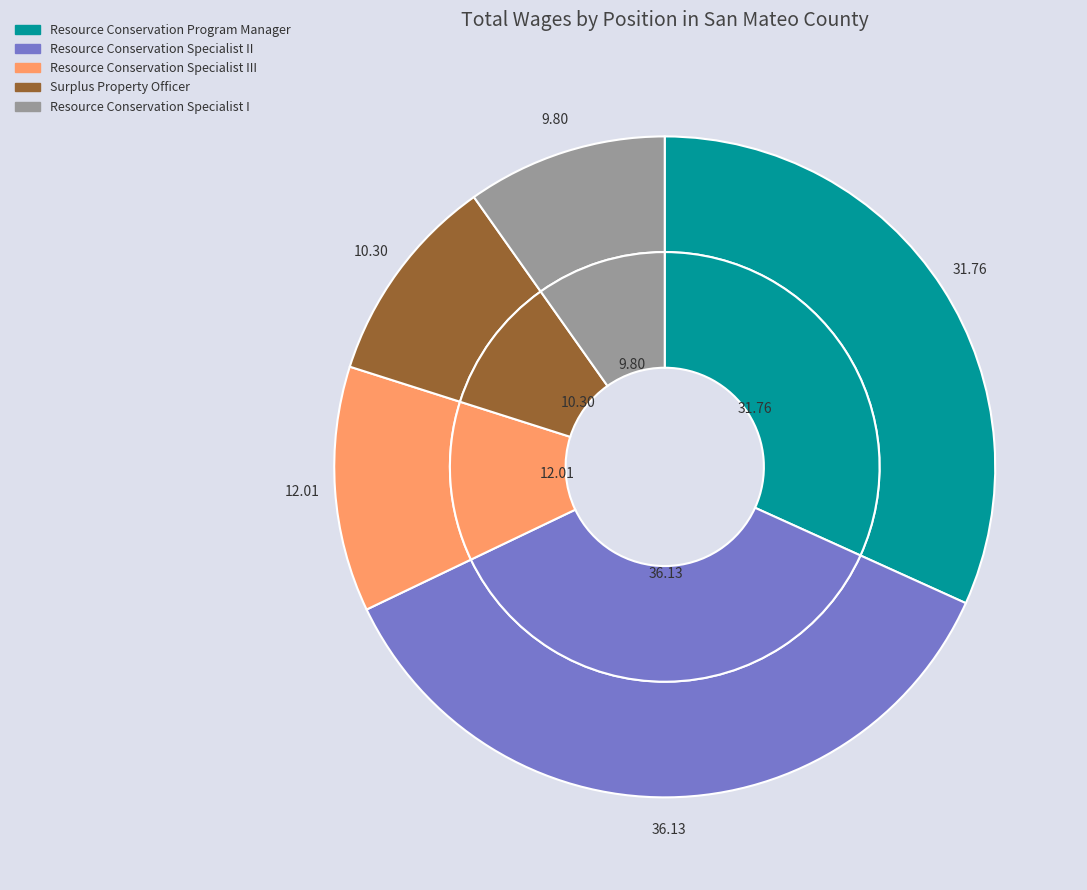

How many segments does this pie chart have?

8